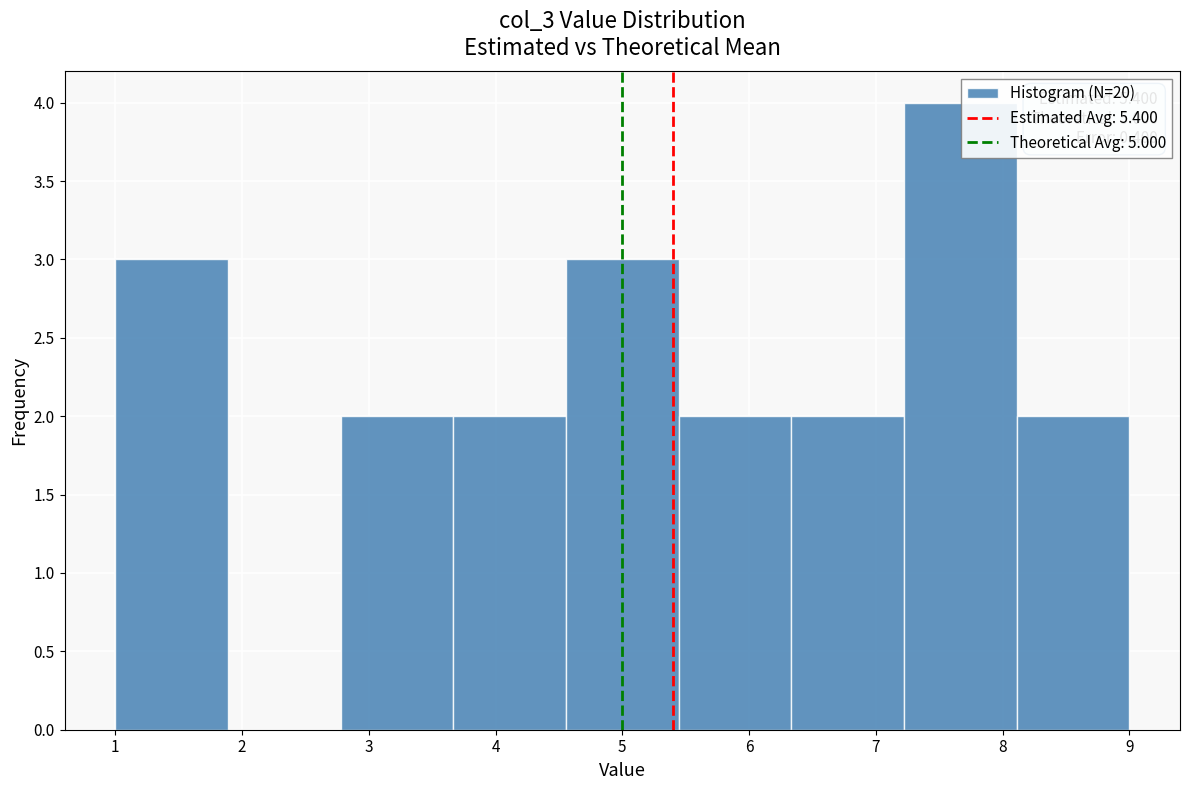

Which range on the x-axis has the tallest bar?

7.2 to 8.1